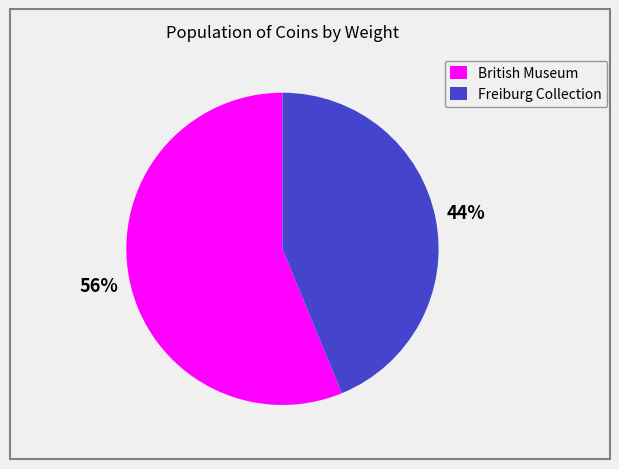

What is the ratio of the value at Freiburg Collection to the value at British Museum?

0.8